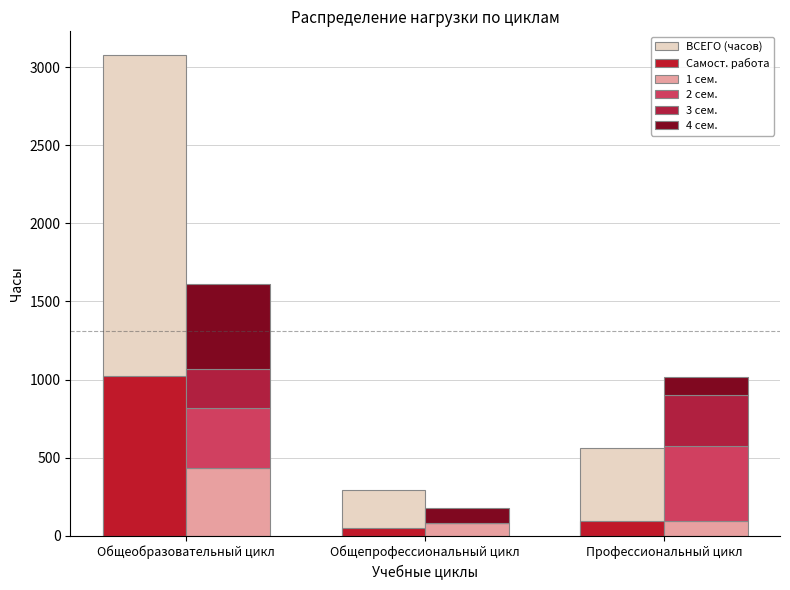

What is the sum of all 4 сем. values?

756